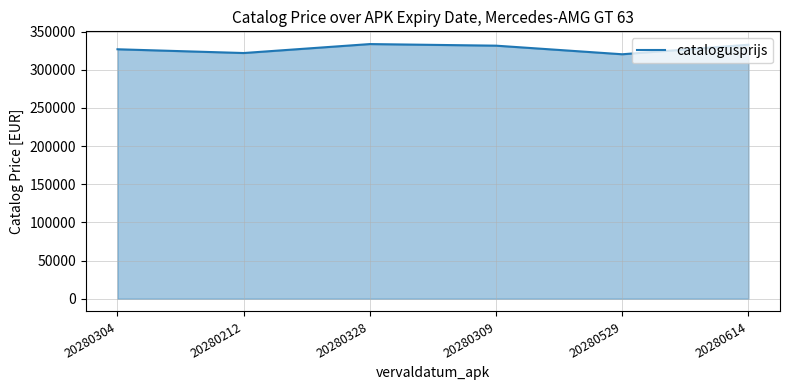

What is the ratio of the value at 20280614 to the value at 20280212?

1.0